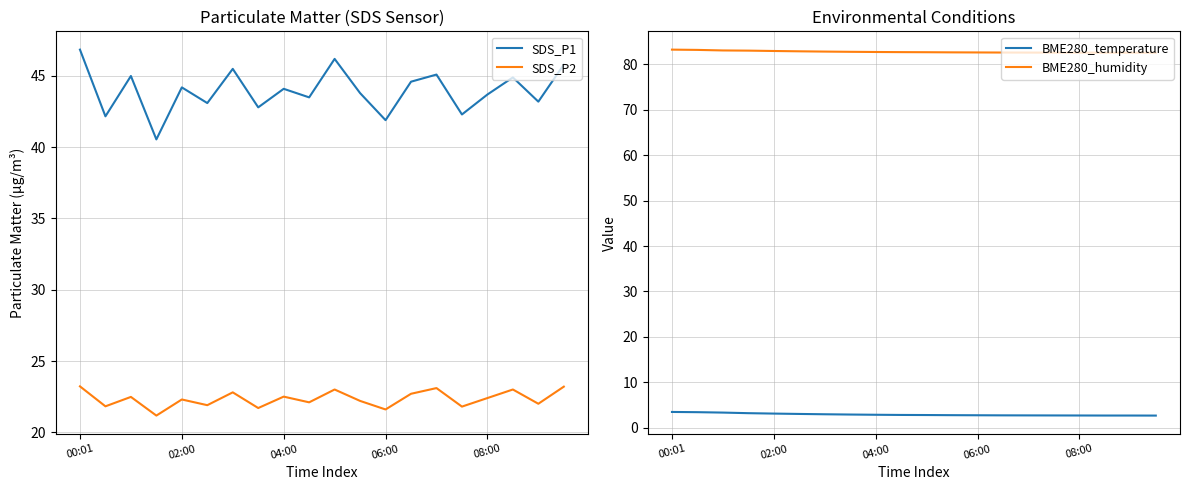

True or false: SDS_P1 has a value of 44.2 at 02:00.

True